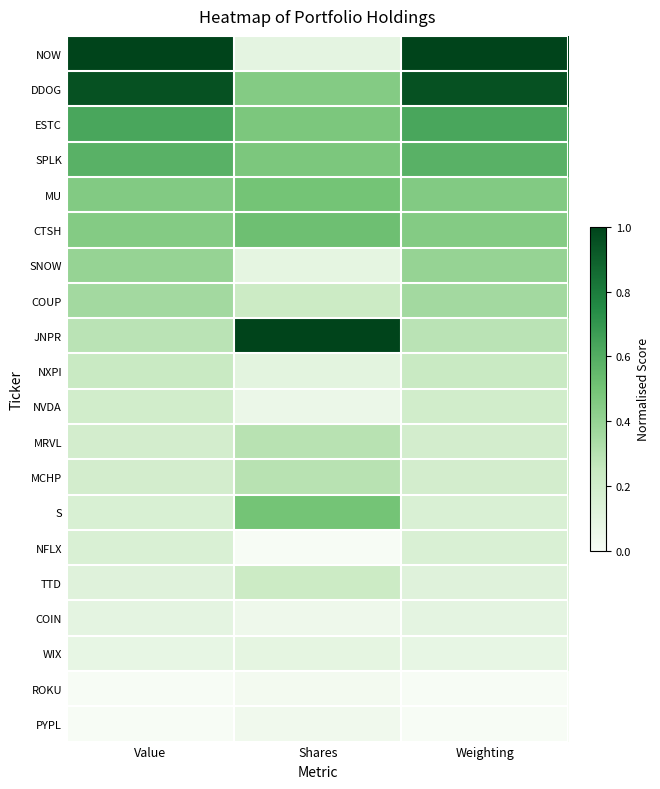

Reading right to left, transcribe all the data shown in this chart.

NOW: Weighting=1.0	Shares=0.1	Value=1.0
DDOG: Weighting=0.9	Shares=0.5	Value=0.9
ESTC: Weighting=0.6	Shares=0.5	Value=0.6
SPLK: Weighting=0.6	Shares=0.5	Value=0.6
MU: Weighting=0.5	Shares=0.5	Value=0.5
CTSH: Weighting=0.5	Shares=0.5	Value=0.5
SNOW: Weighting=0.4	Shares=0.1	Value=0.4
COUP: Weighting=0.4	Shares=0.2	Value=0.4
JNPR: Weighting=0.3	Shares=1.0	Value=0.3
NXPI: Weighting=0.2	Shares=0.1	Value=0.2
NVDA: Weighting=0.2	Shares=0.1	Value=0.2
MRVL: Weighting=0.2	Shares=0.3	Value=0.2
MCHP: Weighting=0.2	Shares=0.3	Value=0.2
S: Weighting=0.2	Shares=0.5	Value=0.2
NFLX: Weighting=0.2	Shares=0.0	Value=0.2
TTD: Weighting=0.1	Shares=0.2	Value=0.1
COIN: Weighting=0.1	Shares=0.0	Value=0.1
WIX: Weighting=0.1	Shares=0.1	Value=0.1
ROKU: Weighting=0.0	Shares=0.0	Value=0.0
PYPL: Weighting=0.0	Shares=0.0	Value=0.0